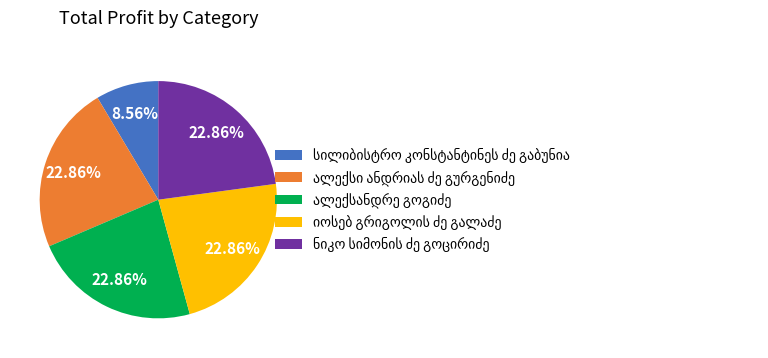

Does any single category account for the majority?

No